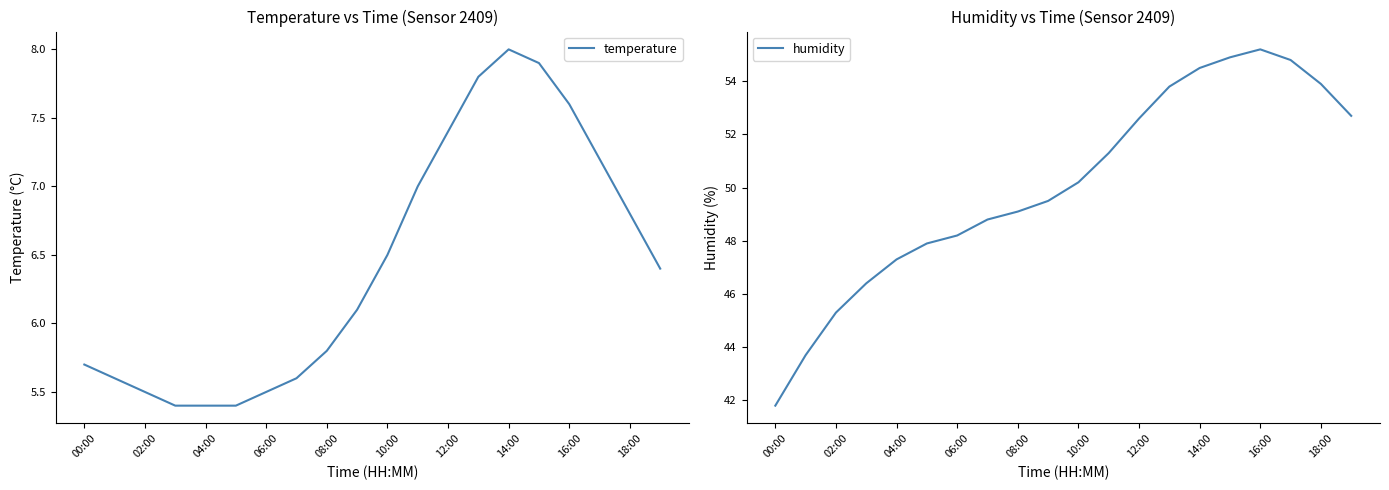

Is it true that humidity equals 12.1 at 11?

False